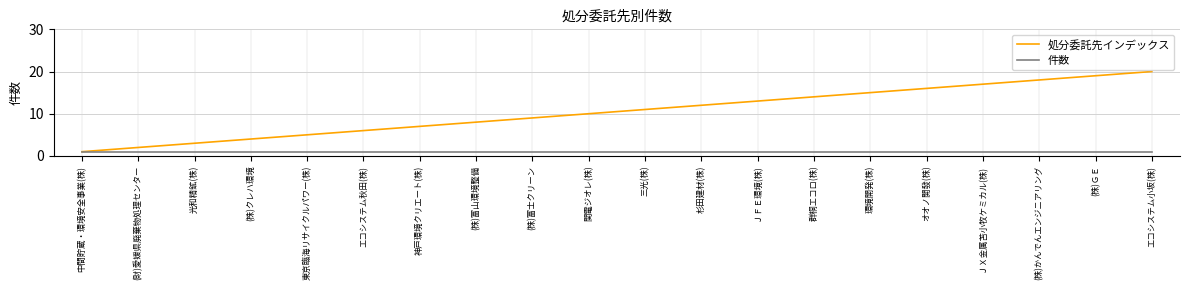

Which series has the widest spread of values?

処分委託先インデックス